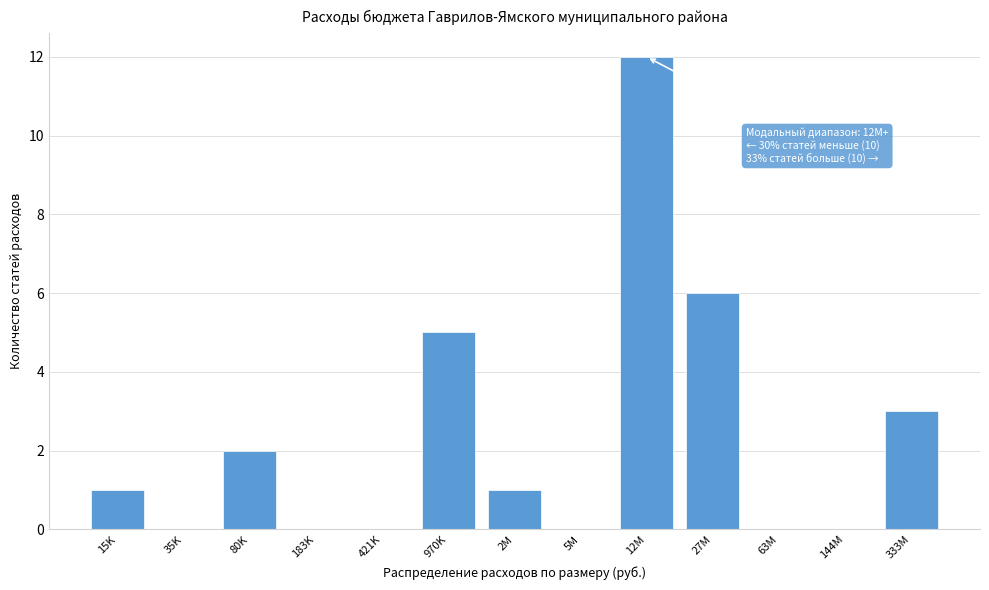

Reading left to right, extract all data points from this chart.

15K=1	35K=0	80K=2	183K=0	421K=0	970K=5	2M=1	5M=0	12M=12	27M=6	63M=0	144M=0	333M=3